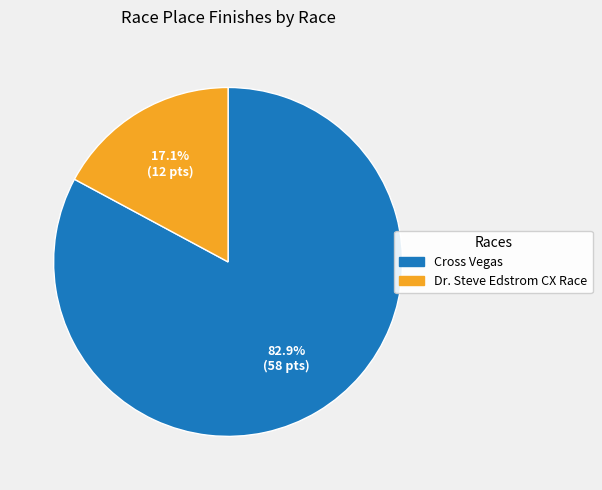

To the nearest percent, what is the difference between the Cross Vegas and Dr. Steve Edstrom CX Race slice percentages?

66%